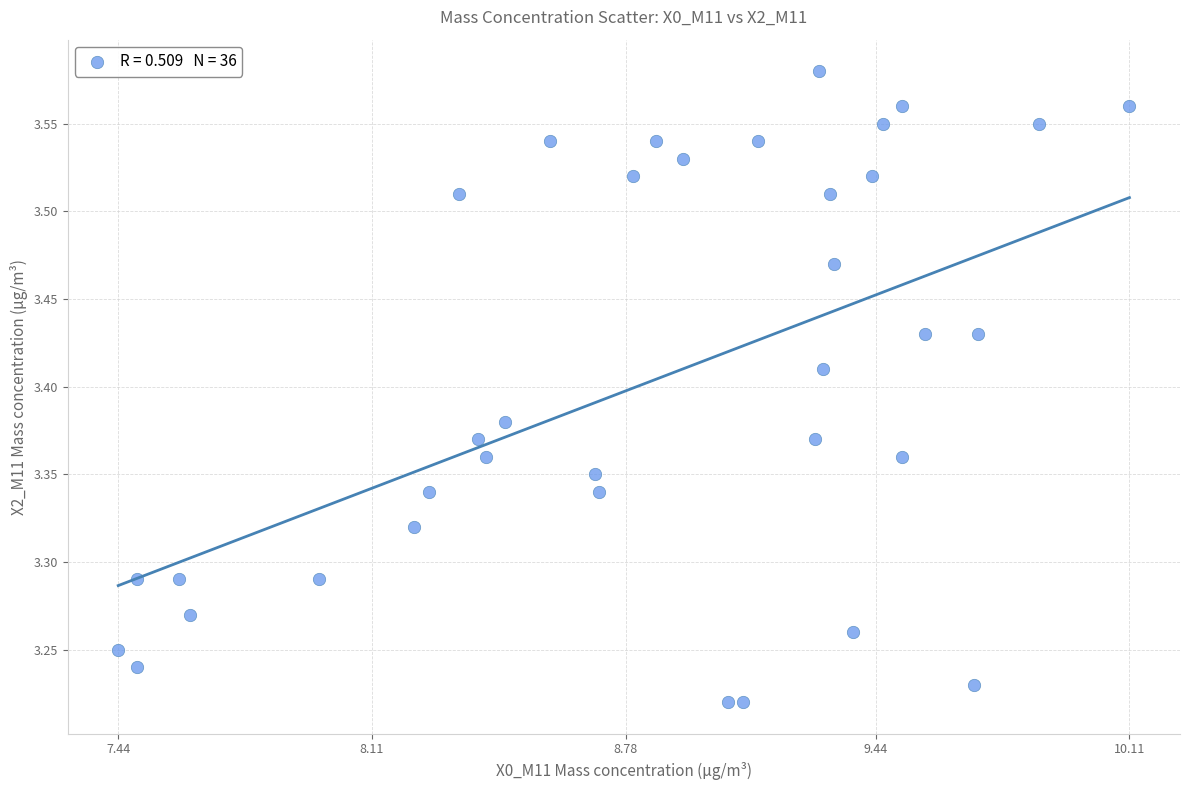

What is the range of Y values (max minus min)?

0.4